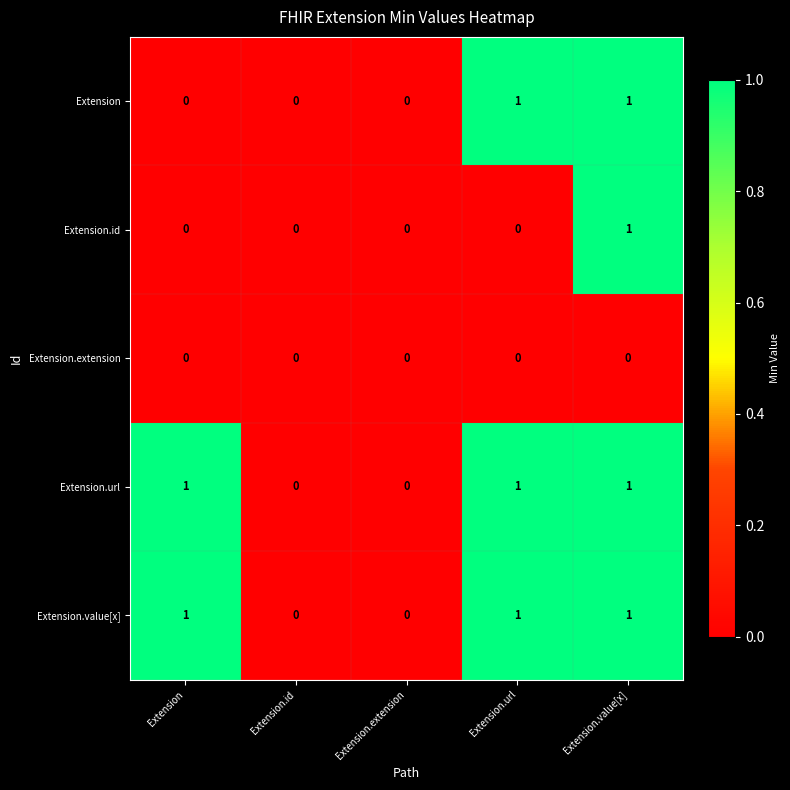

What is the difference between the highest and lowest values at Extension?

1